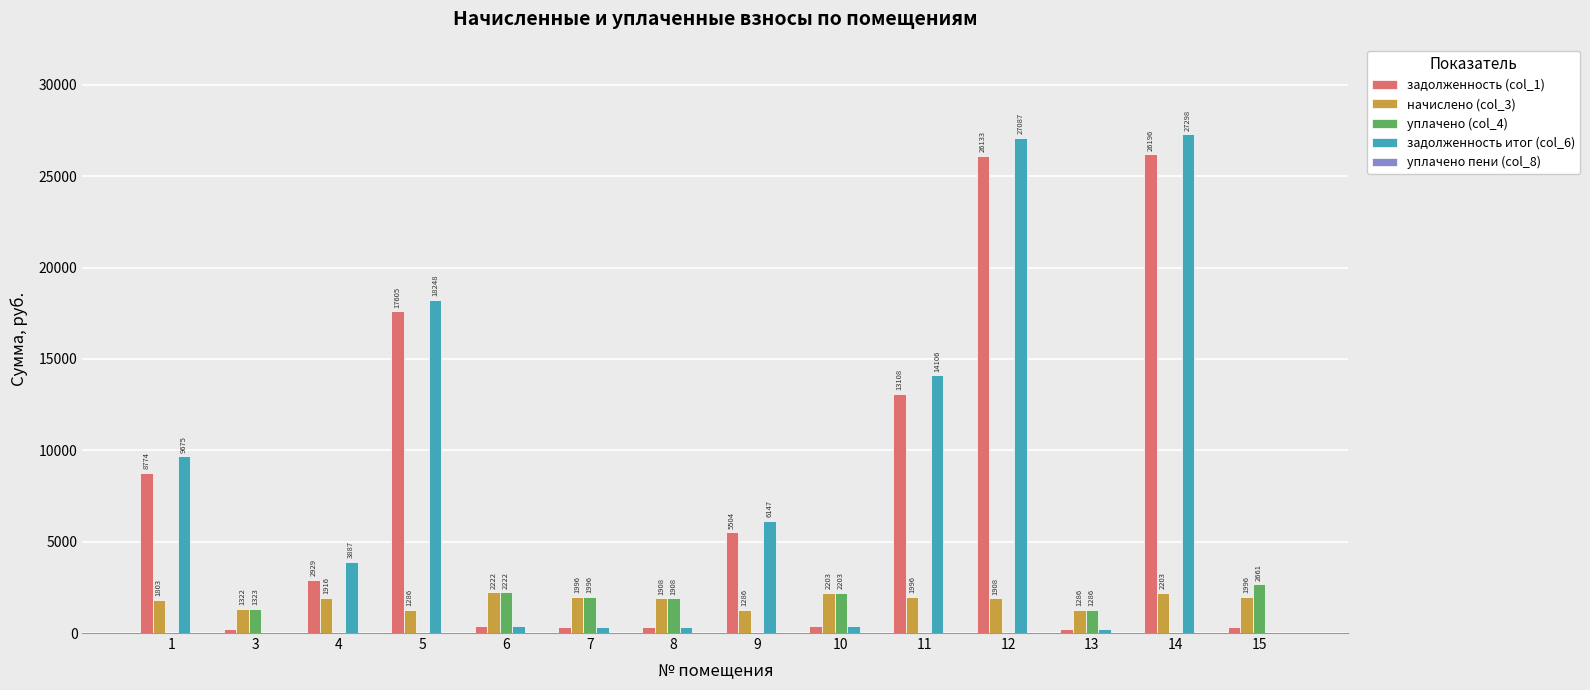

Is the value of уплачено (col_4) at 8 greater than the value of начислено (col_3) at 7?

No